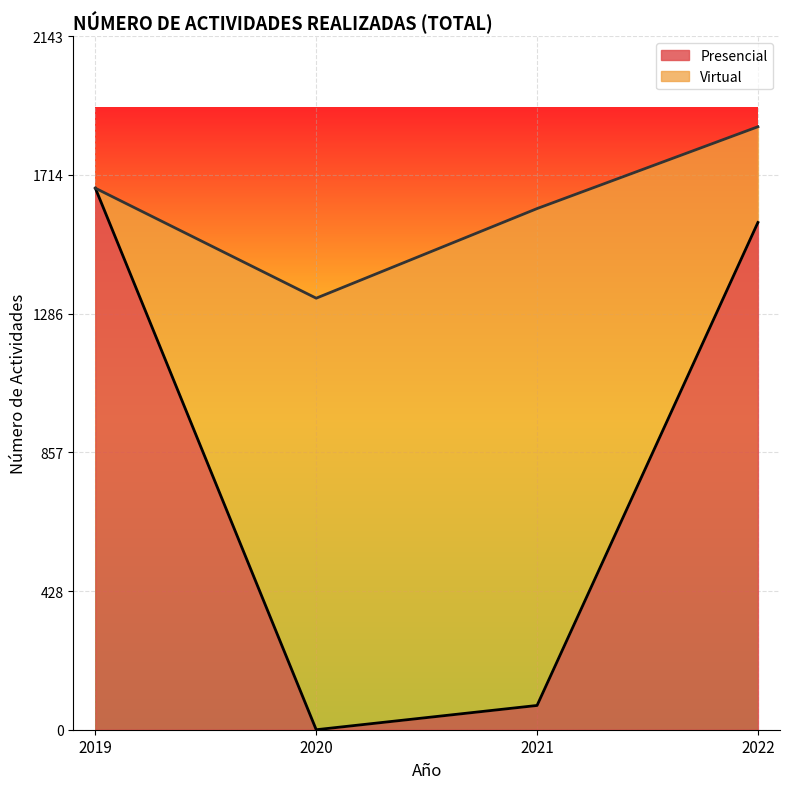

What is the sum of the values at 2020 and 2019?

1674